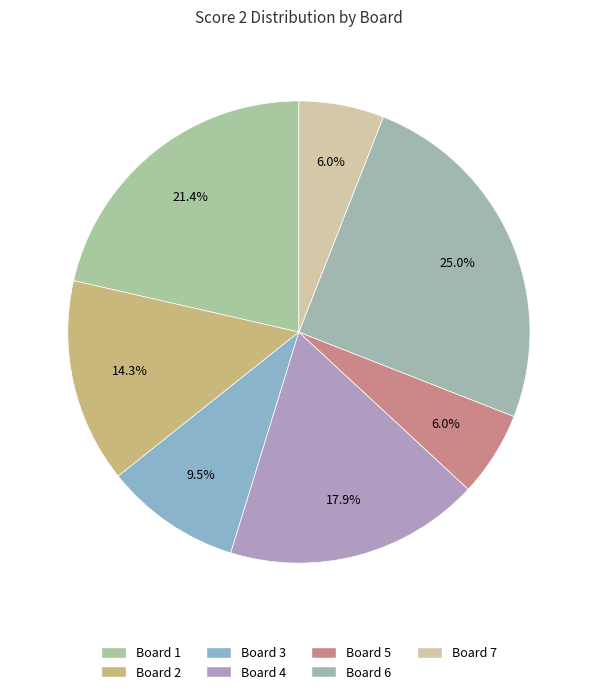

The Board 5 slice represents 6% of the pie. True or false?

True